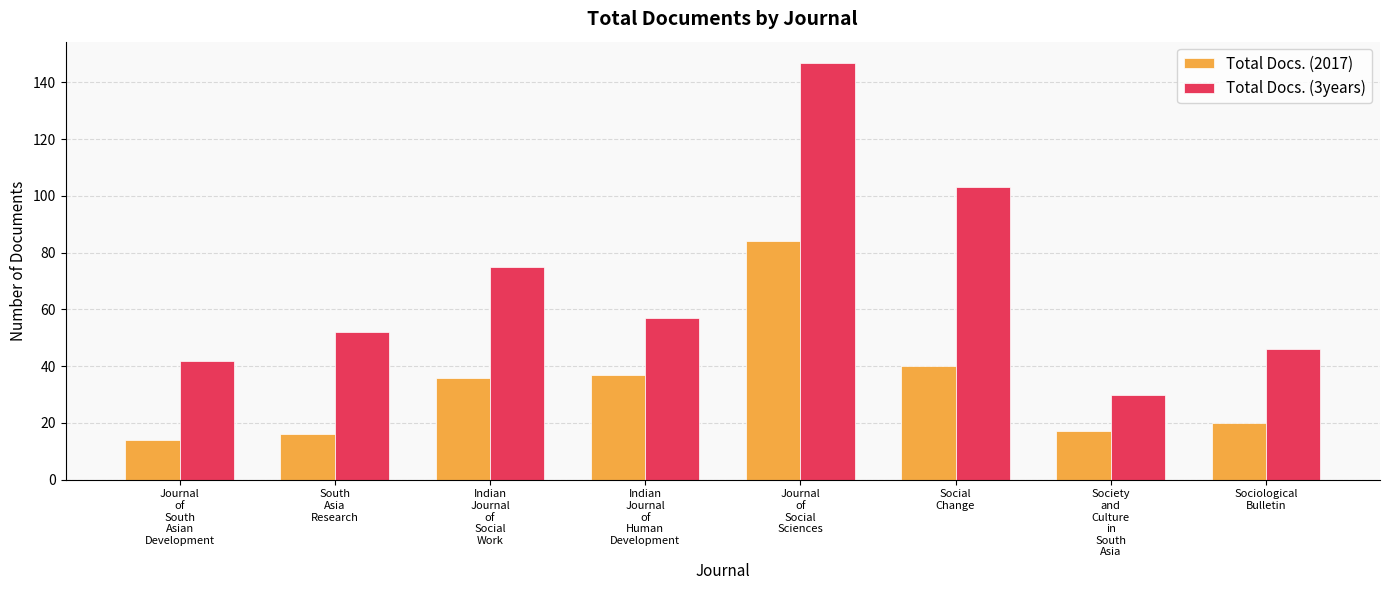

List the series in order of their peak value, lowest first.

Total Docs. (2017), Total Docs. (3years)